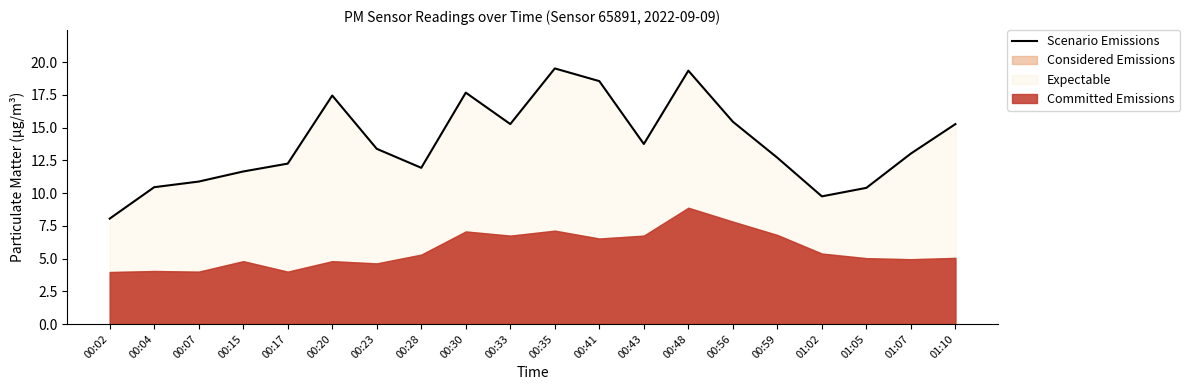

What is the label of the 18th point from the left?

01:05